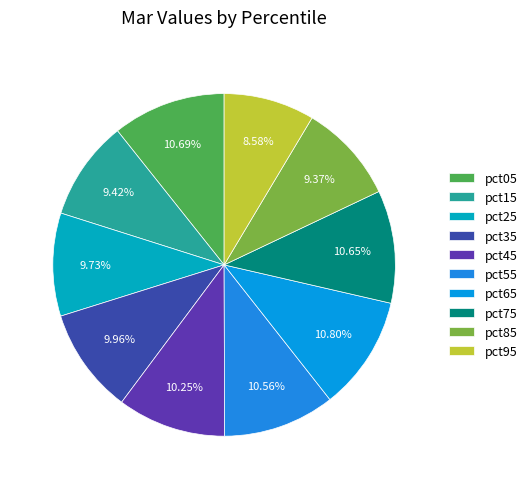

Which slice is the largest?

pct65